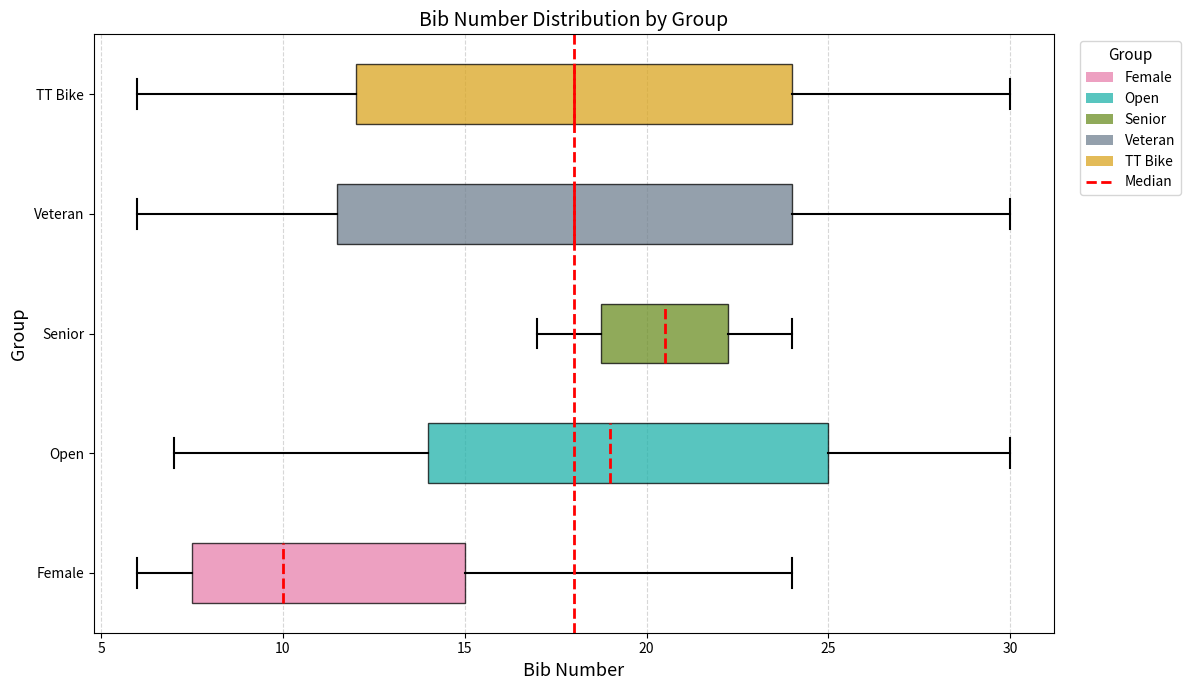

Reading bottom to top, transcribe this box plot: for each box, give where its median line is, the range the box spans, and where its two whiskers end, as read against the x-axis. The values are not printed on the chart, so give them approximately, as read against the axis.

Female: median 10.0, box 7.5 to 15.0, whiskers 6.0 to 24.0
Open: median 19.0, box 14.0 to 25.0, whiskers 7.0 to 30.0
Senior: median 20.5, box 19.0 to 22.5, whiskers 17.0 to 24.0
Veteran: median 18.0, box 11.5 to 24.0, whiskers 6.0 to 30.0
TT Bike: median 18.0, box 12.0 to 24.0, whiskers 6.0 to 30.0